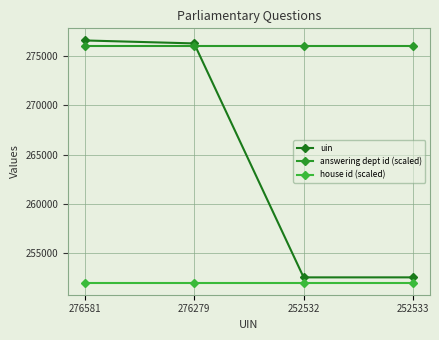

True or false: uin has more than 1 interior local peaks.

False